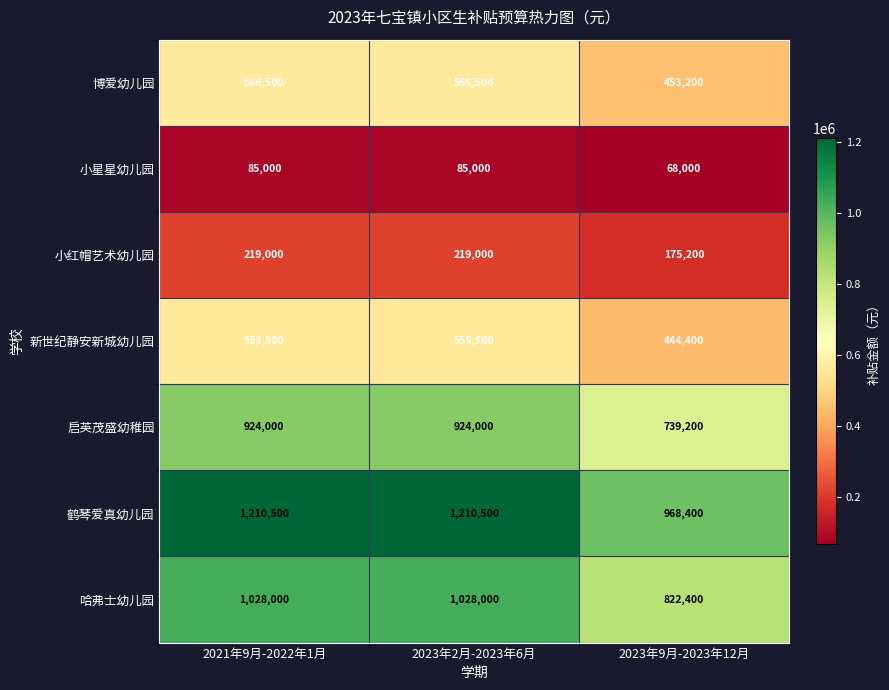

What is the total value across all series at 2023年9月-2023年12月?

3670800